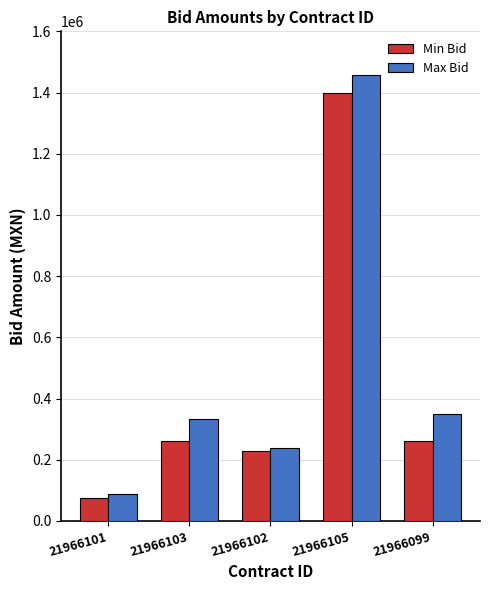

Is the value of Min Bid at 21966105 greater than the value of Max Bid at 21966103?

Yes